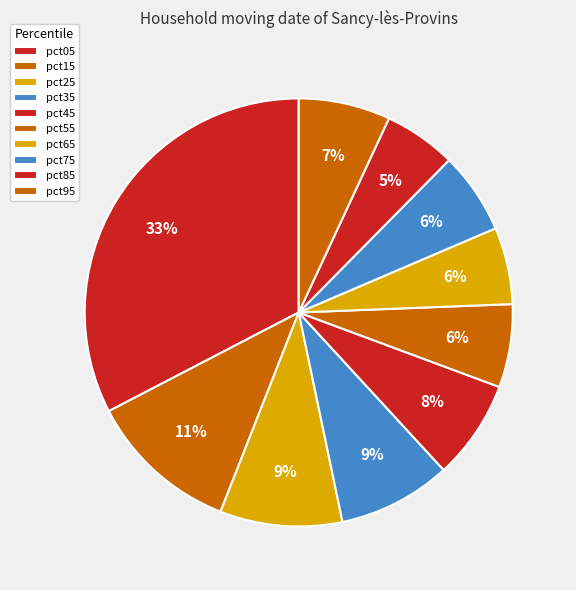

How many slices are in this pie chart?

10